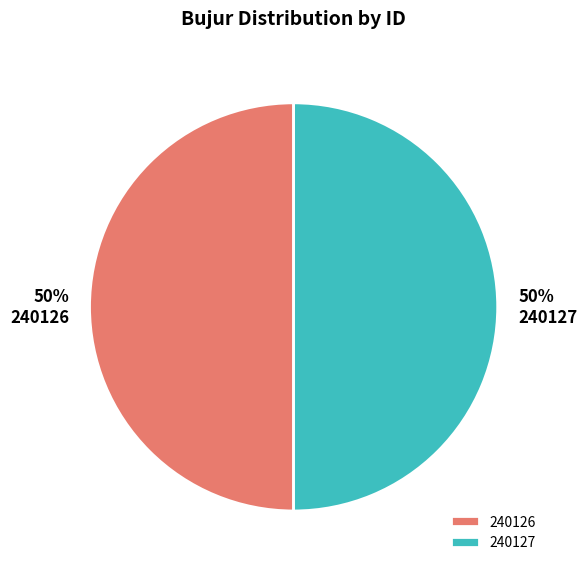

True or false: 240126 accounts for 36% of the total.

False